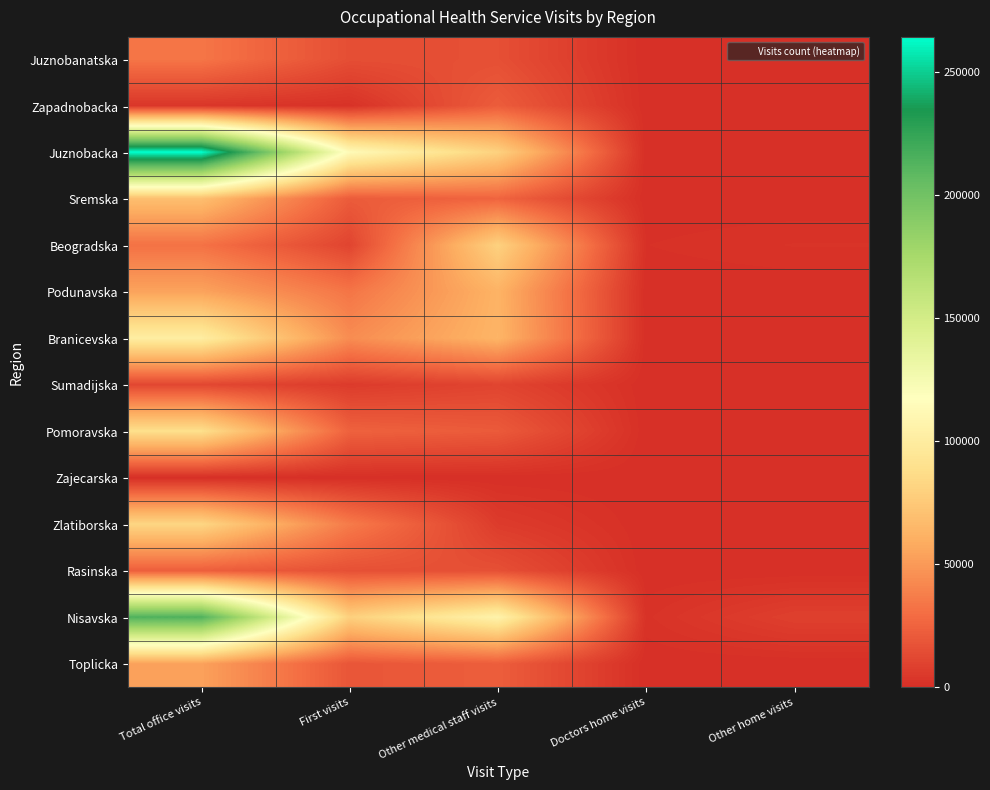

Between Total office visits and First visits, which series saw the biggest shift?

Juznobacka